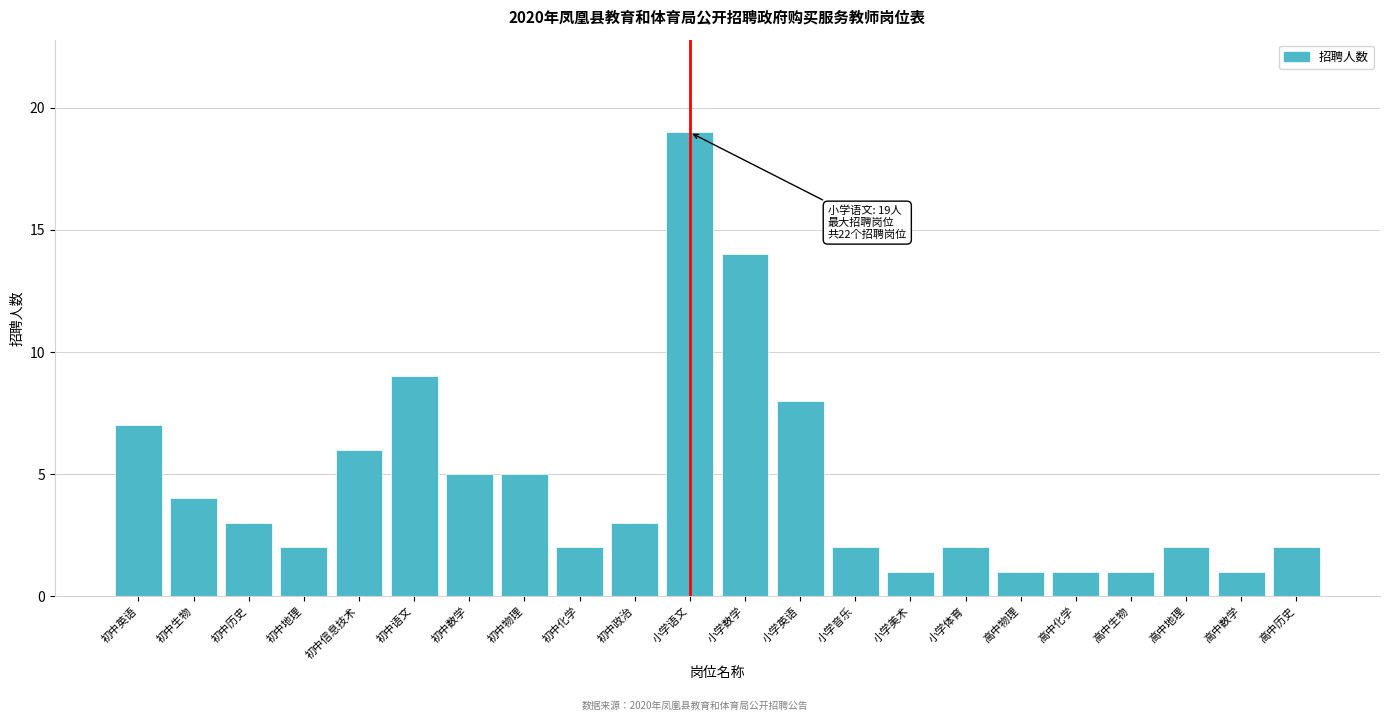

Reading left to right, what are all the values shown in this chart?

7	4	3	2	6	9	5	5	2	3	19	14	8	2	1	2	1	1	1	2	1	2